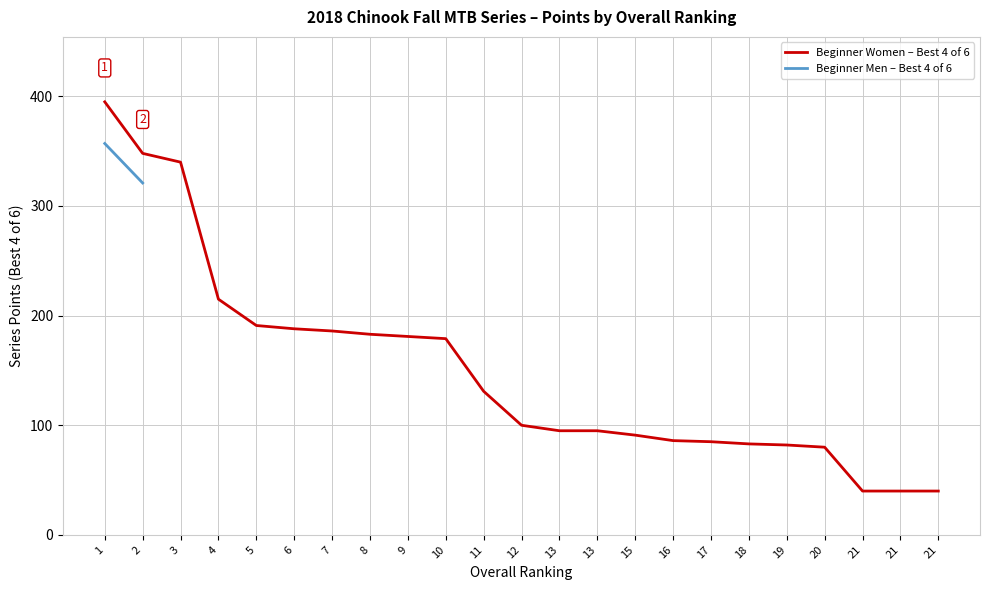

Count the number of categories in the chart.

23